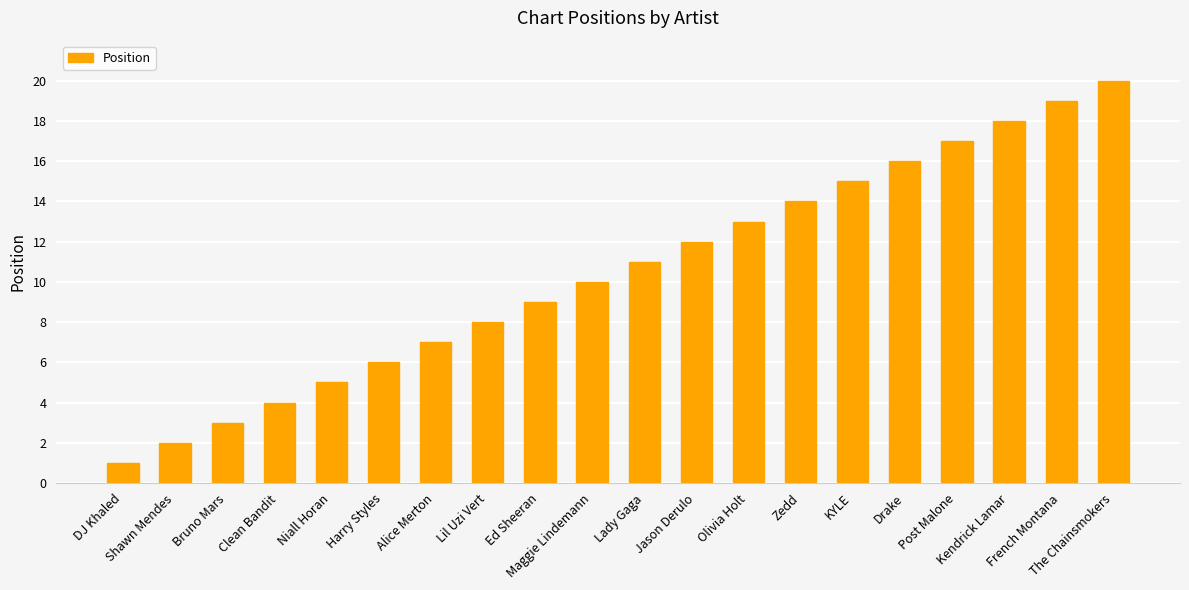

Does the chart contain any negative values?

No